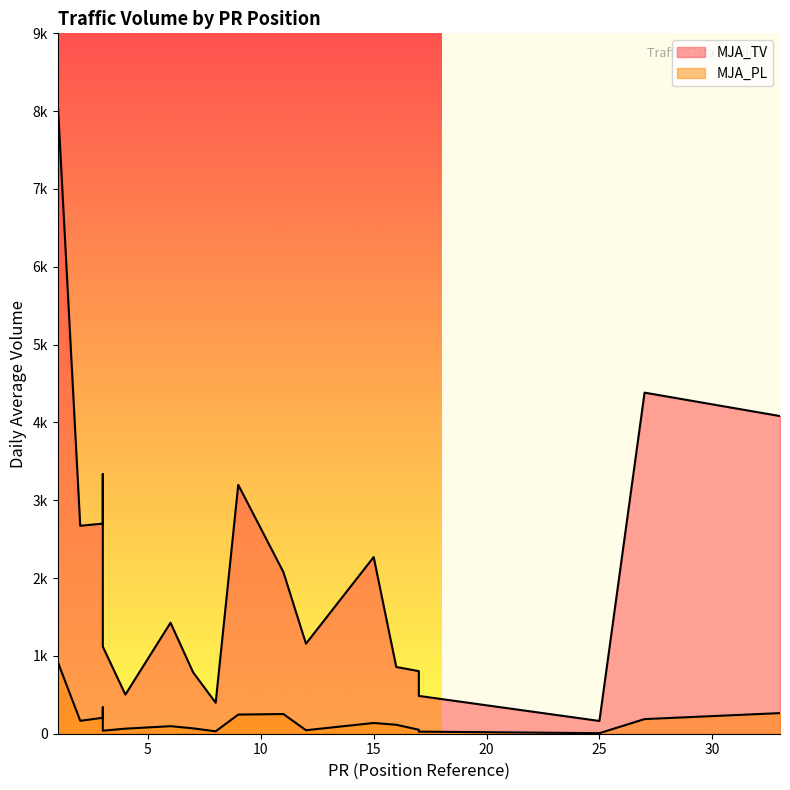

What is the minimum value shown in the chart?

7